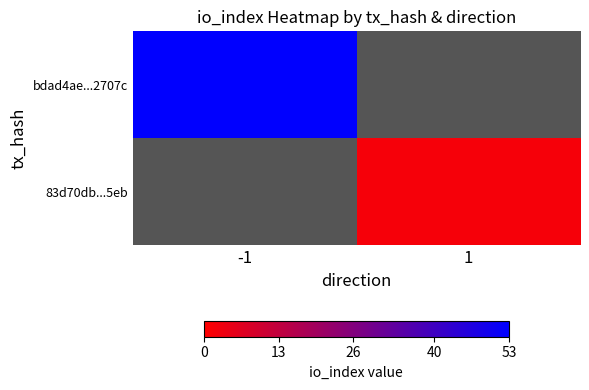

At how many categories does at least one series exceed 38?

1